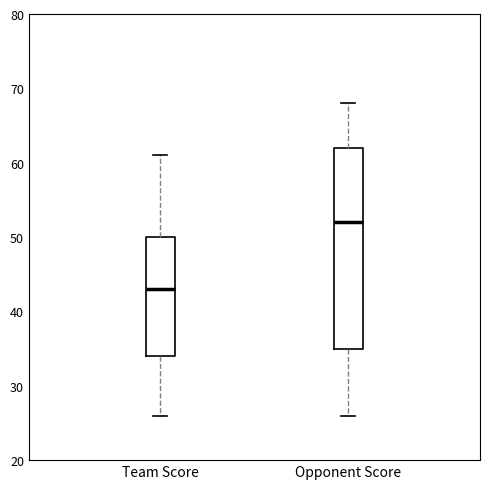

Where is the lower edge of the box for Opponent Score on the y-axis? The values are not printed on the chart, so give them approximately, as read against the axis.

35